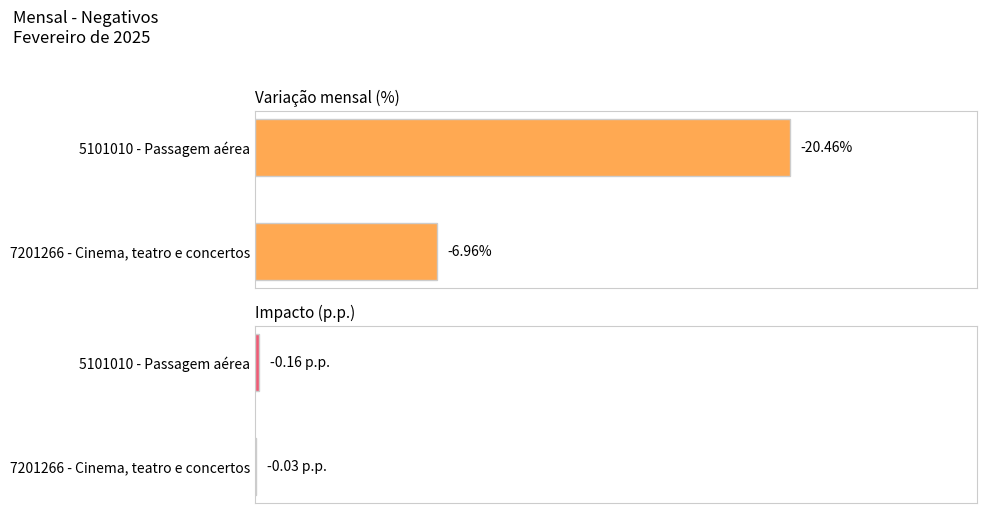

Which series has the widest spread of values?

Variação mensal (%)